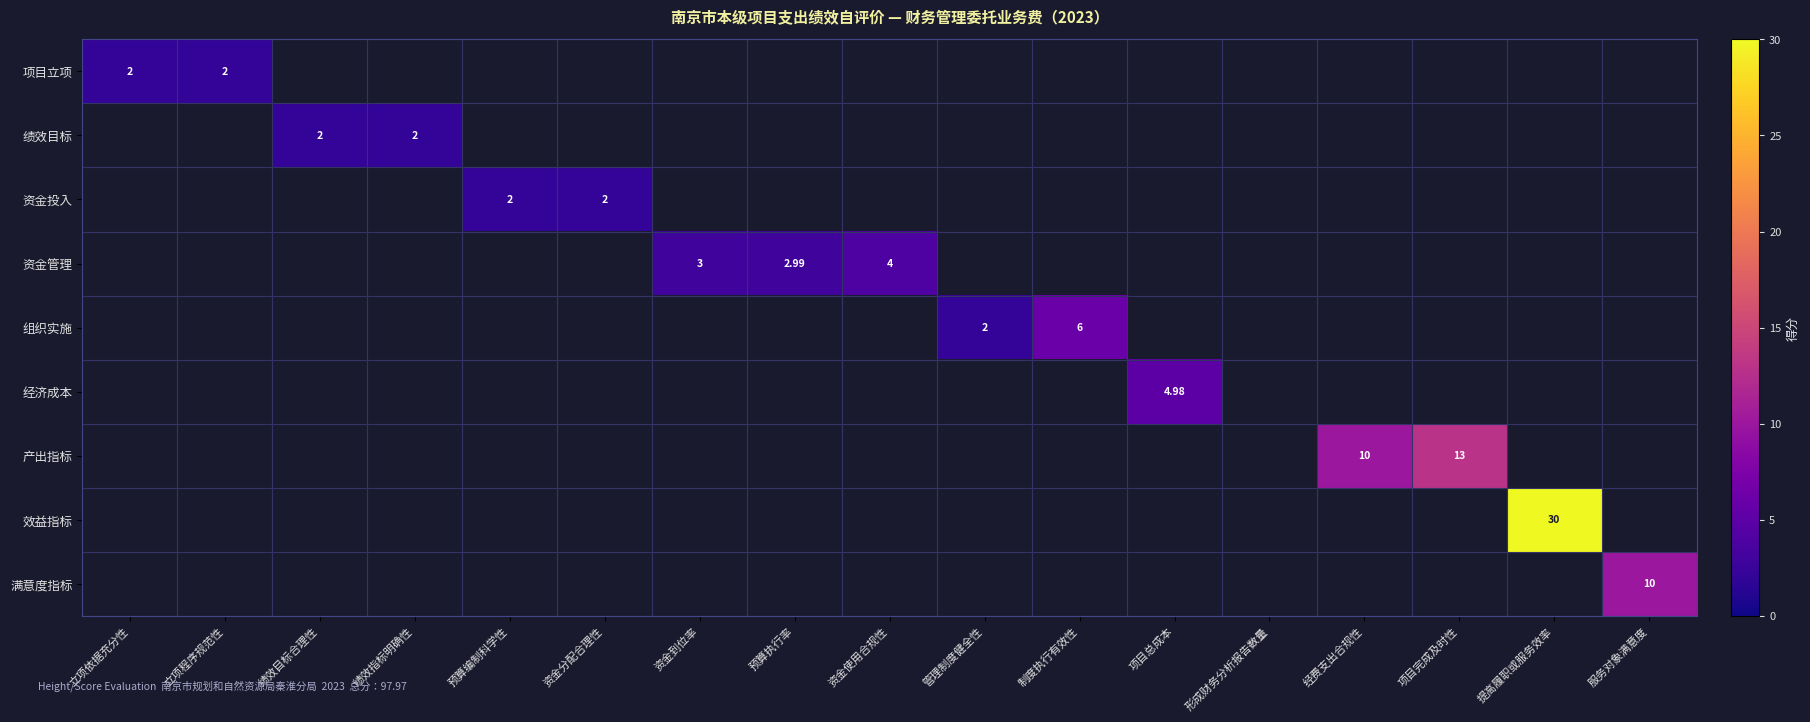

Rank the categories by 组织实施 value from lowest to highest.

立项依据充分性, 立项程序规范性, 绩效目标合理性, 绩效指标明确性, 预算编制科学性, 资金分配合理性, 资金到位率, 预算执行率, 资金使用合规性, 项目总成本, 形成财务分析报告数量, 经费支出合规性, 项目完成及时性, 提高履职或服务效率, 服务对象满意度, 管理制度健全性, 制度执行有效性